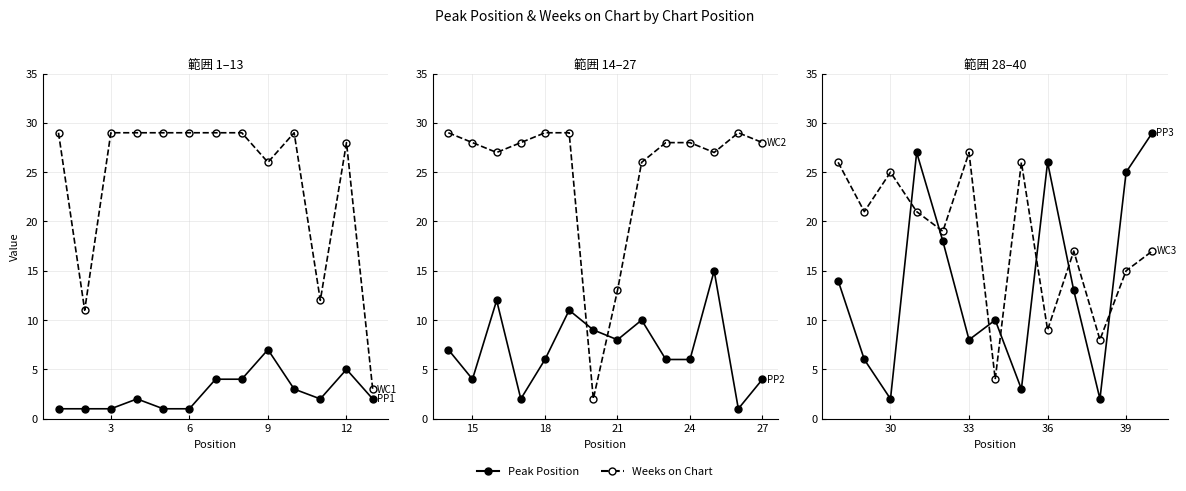

At which label does Peak Position reach its minimum?

1